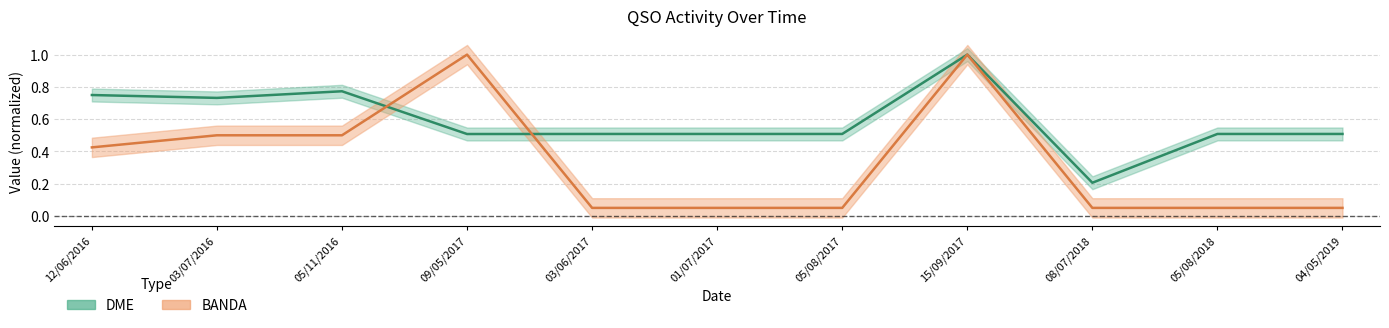

Count the number of data series in this chart.

2